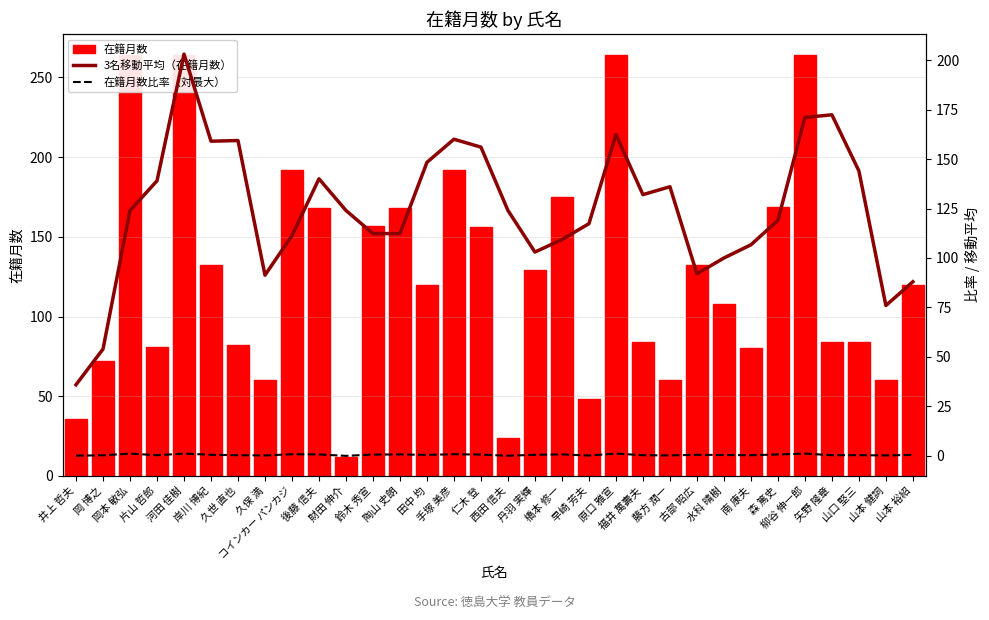

Are the bars horizontal?

No